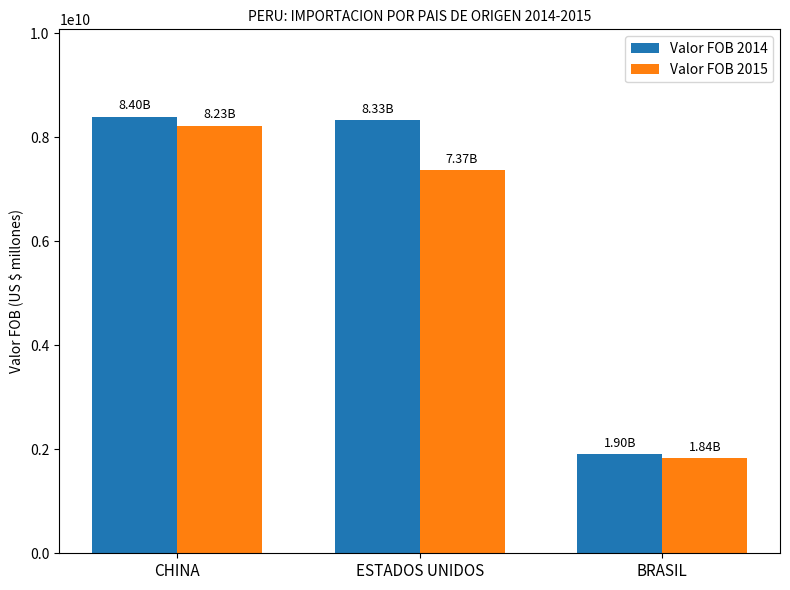

What is the sum of the Valor FOB 2014 values at BRASIL and ESTADOS UNIDOS?

10229113089.7